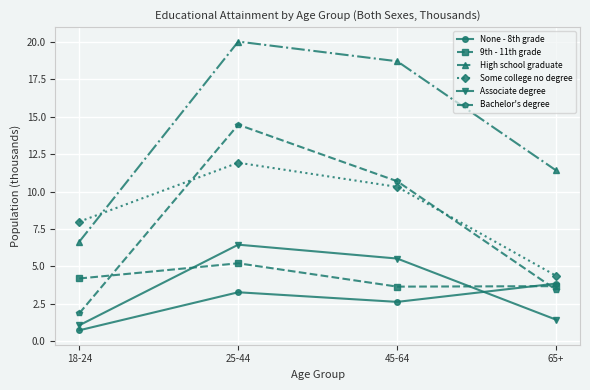

How many categories are shown in the chart?

4